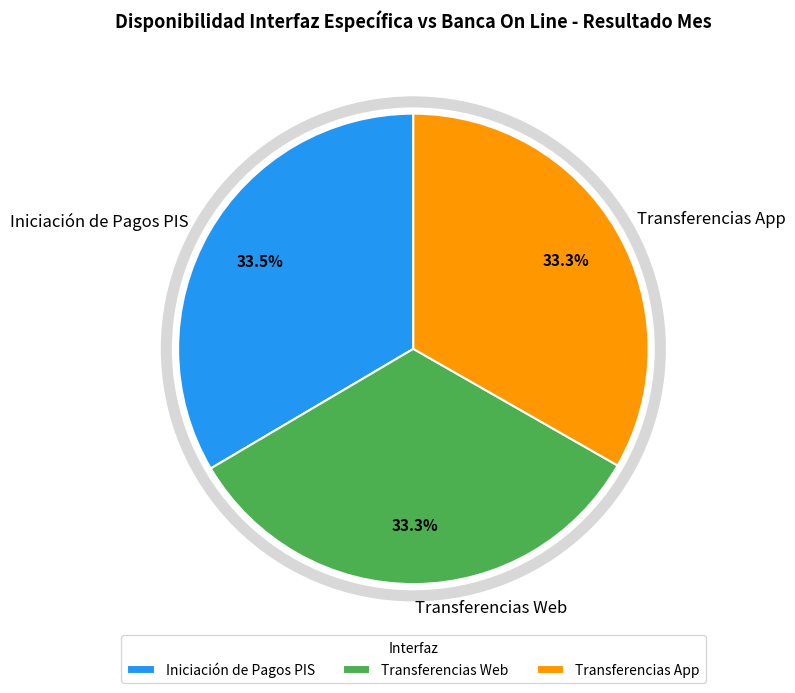

To the nearest percent, what is the combined percentage of Transferencias Web and Transferencias App?

67%